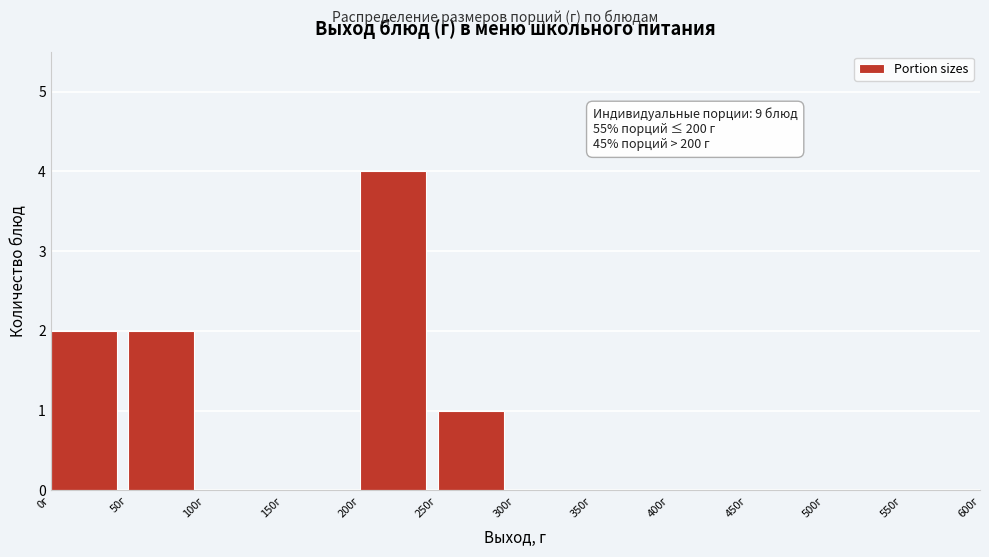

Which range on the x-axis has the tallest bar?

200 to 250